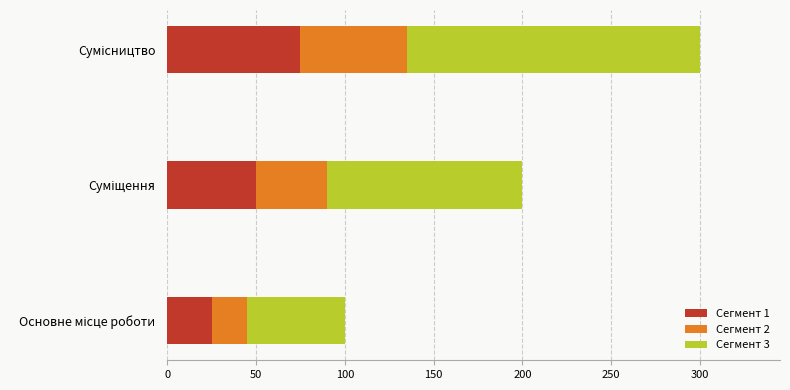

How many values in the Сегмент 1 series are below 50?

1